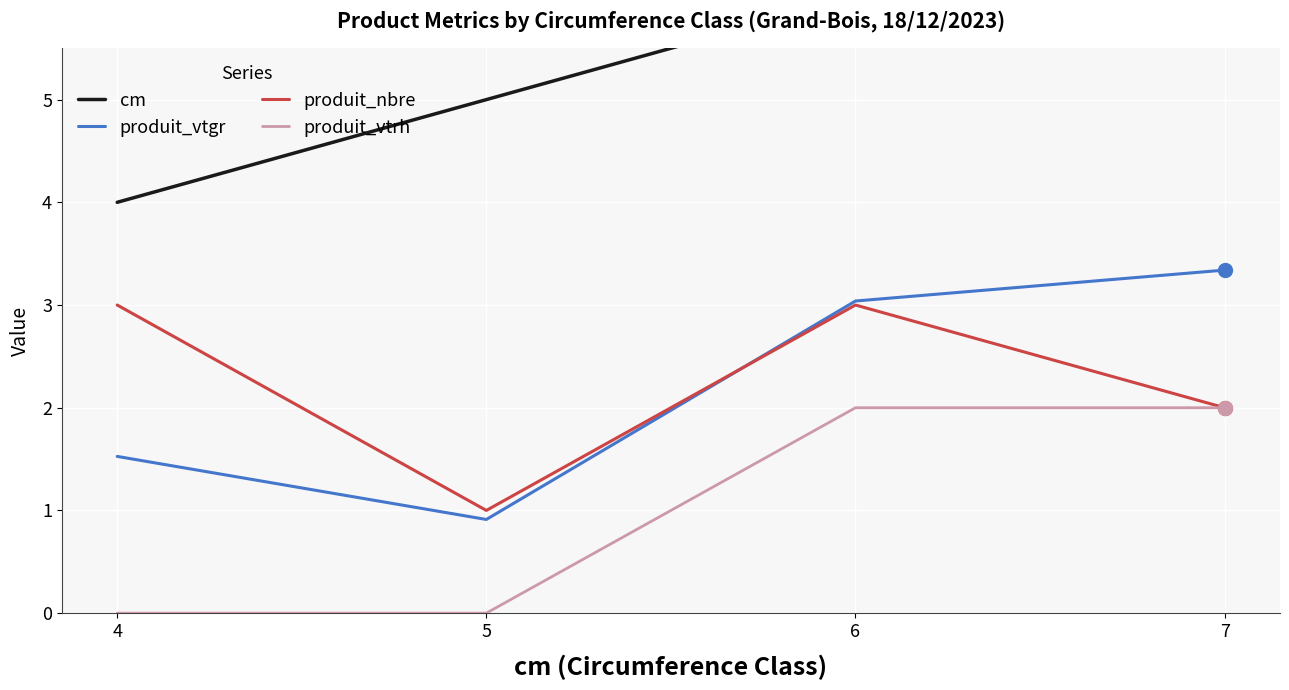

True or false: cm and produit_vtgr intersect in this chart.

False